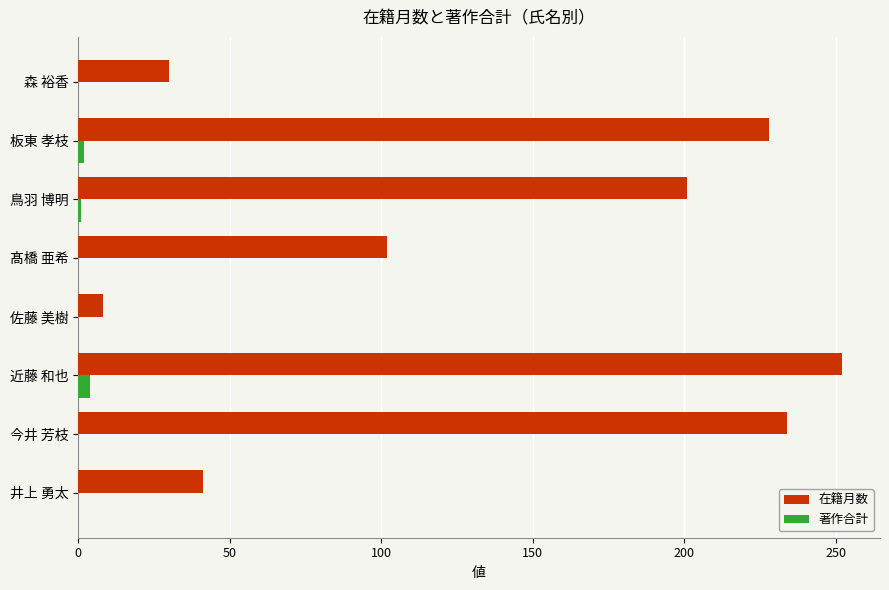

Count the number of data series in this chart.

2